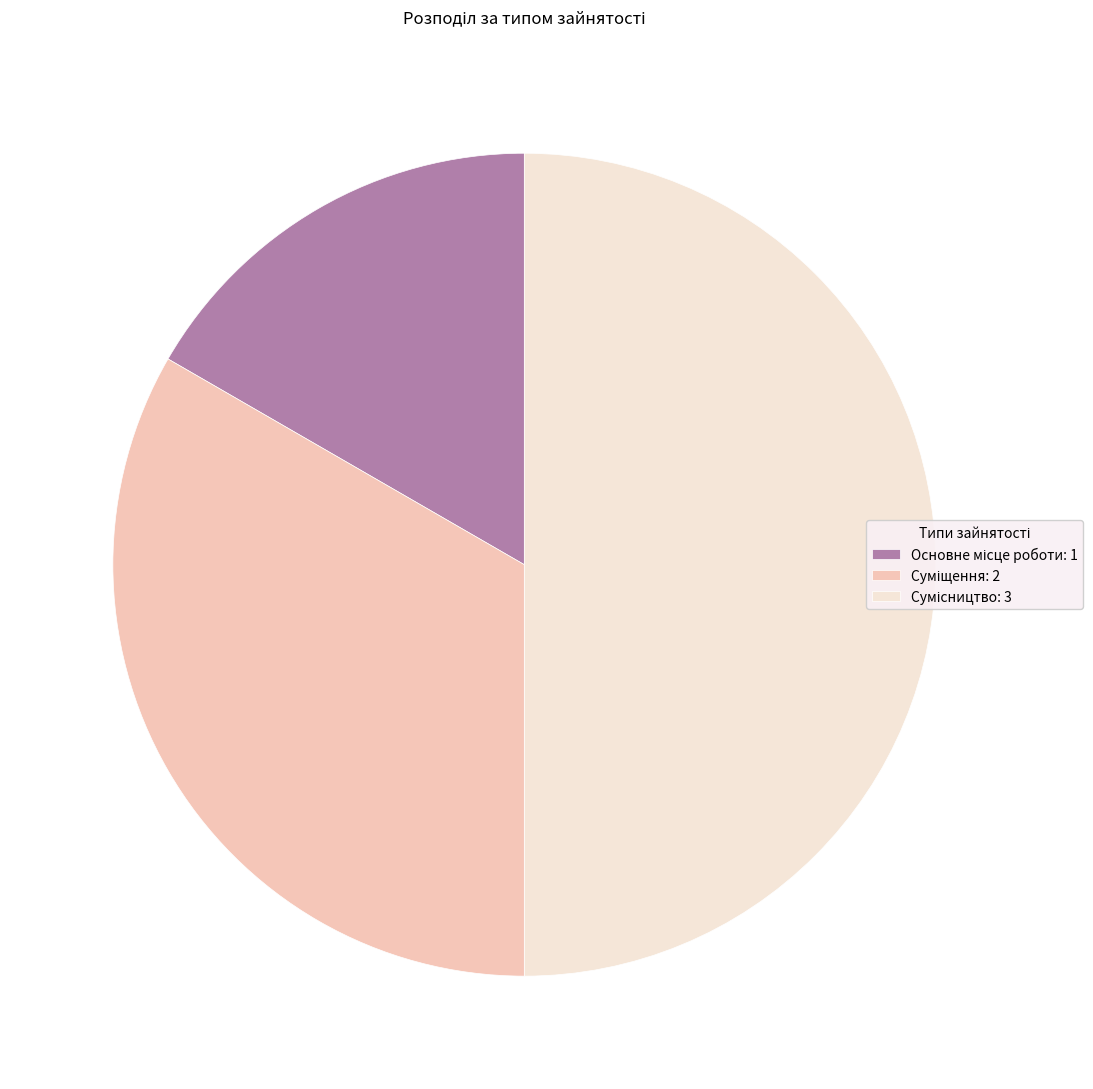

To the nearest percent, what is the average slice percentage?

33%